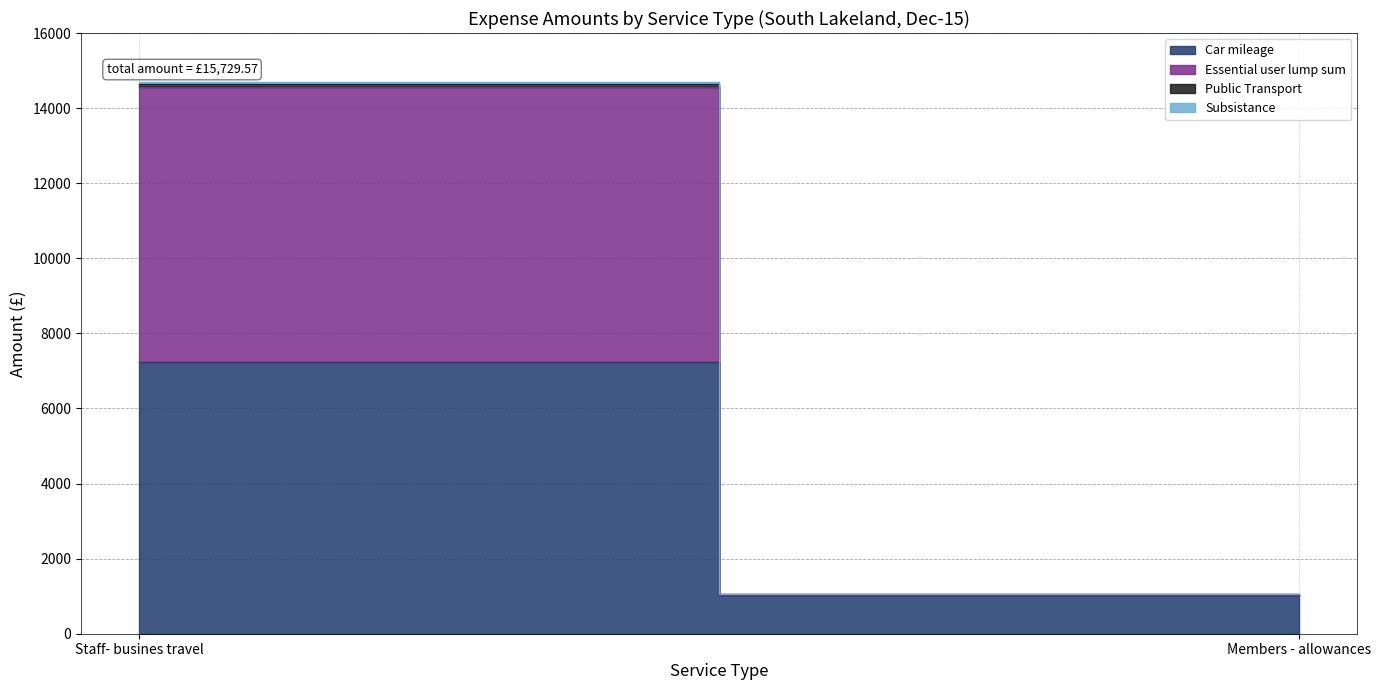

Is it true that Subsistance equals 24.1 at Staff- busines travel?

False